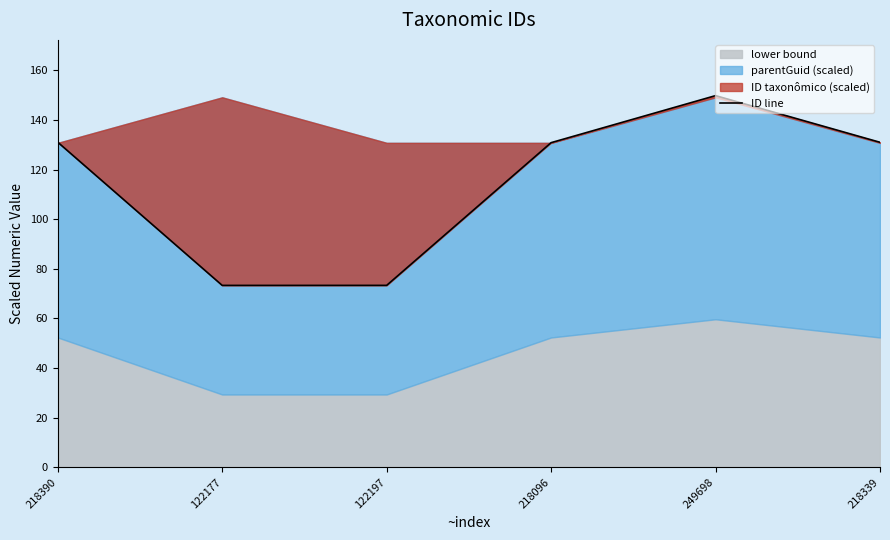

What is the value of the 5th point from the left?

149.8